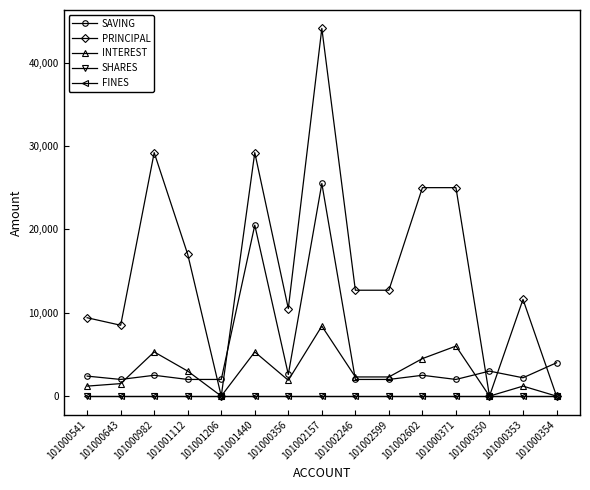

What is the label of the 12th point from the right?

101001112